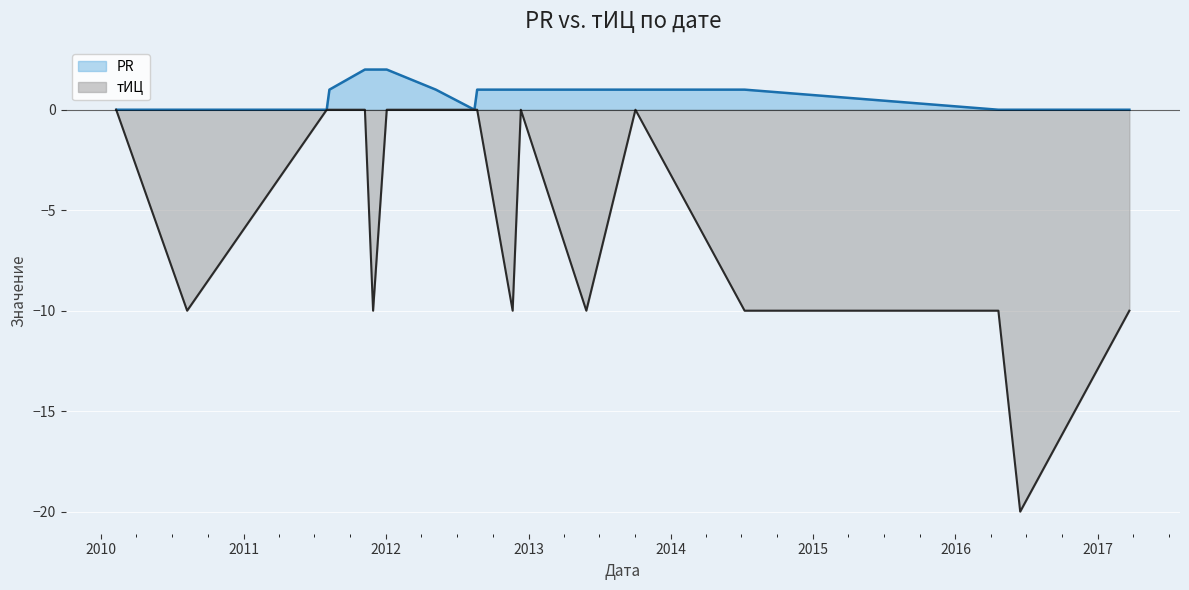

What is the difference between the maximum and minimum values in the PR (line) series?

2